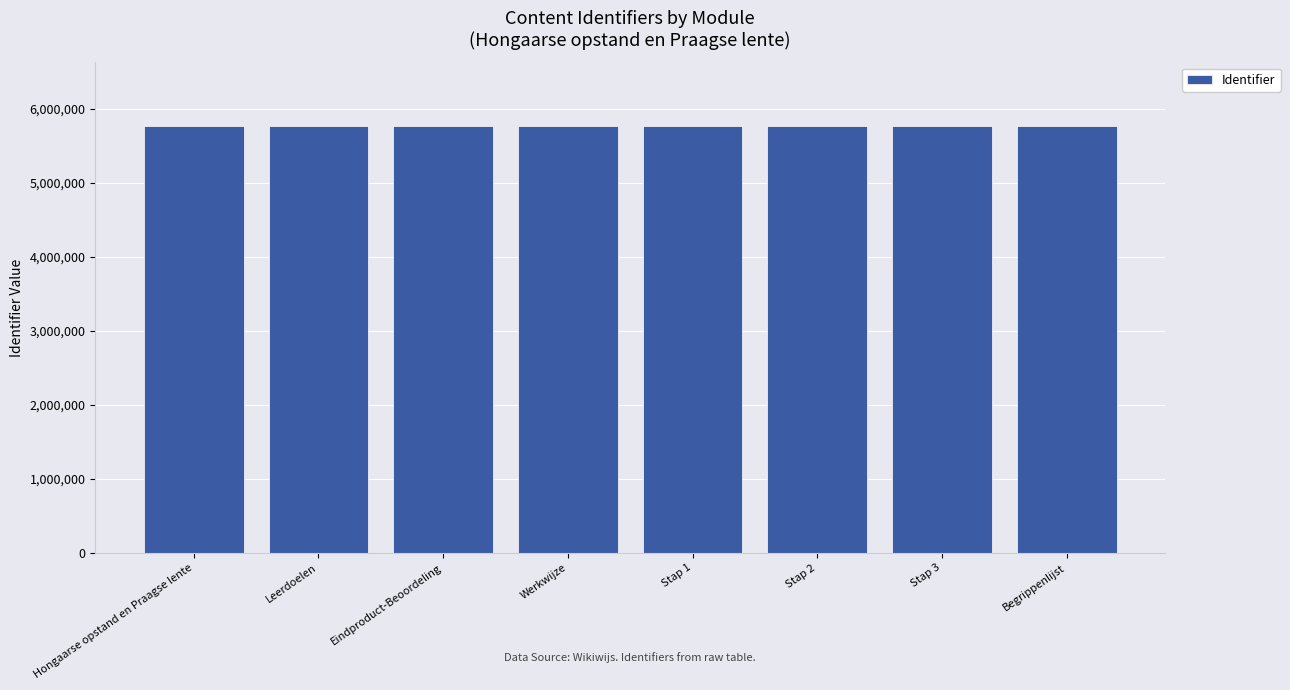

What is the label of the 7th bar from the left?

Stap 3